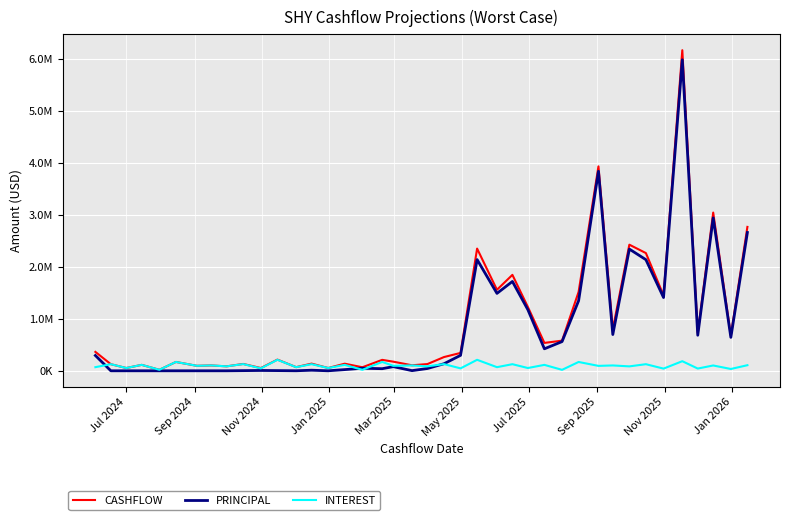

What is the average value of the CASHFLOW series?

928695.6